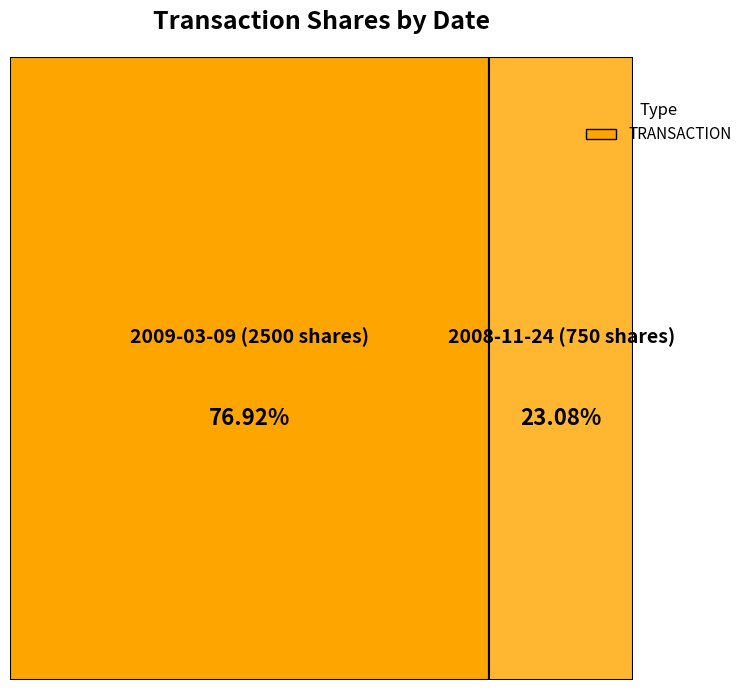

To the nearest percent, what is the difference between the 2009-03-09 (2500 shares) and 2008-11-24 (750 shares) slice percentages?

54%